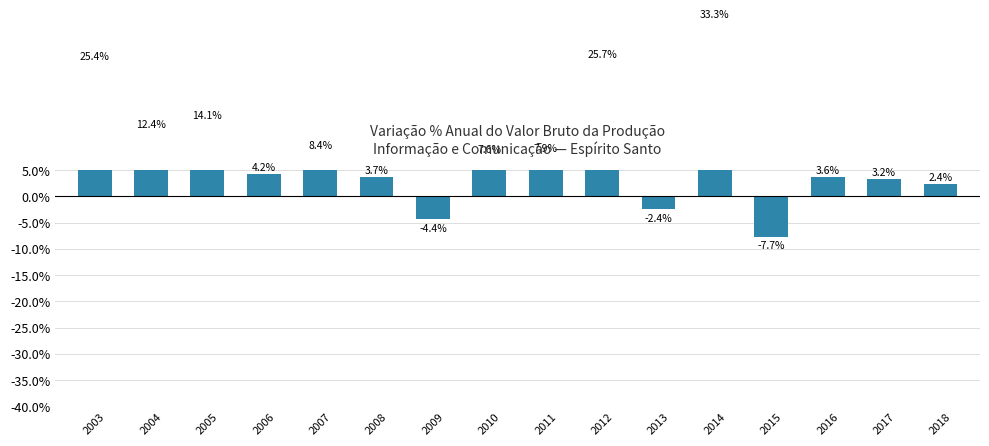

What is the change in value from 2013 to 2017?

+5.7